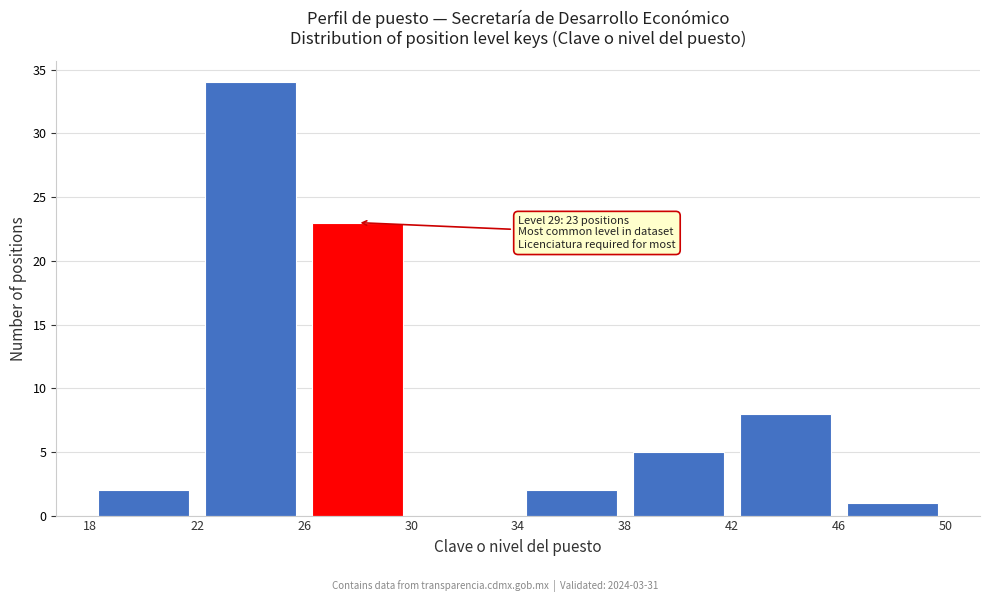

Over which range of the x-axis is the bar tallest?

22 to 26